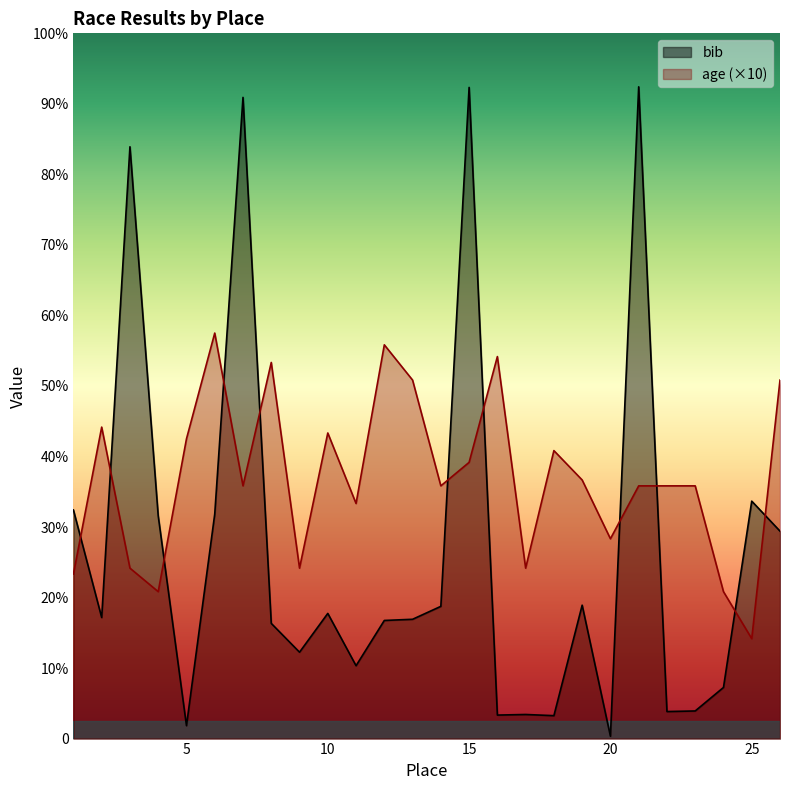

What is the approximate value of age at 2?

530